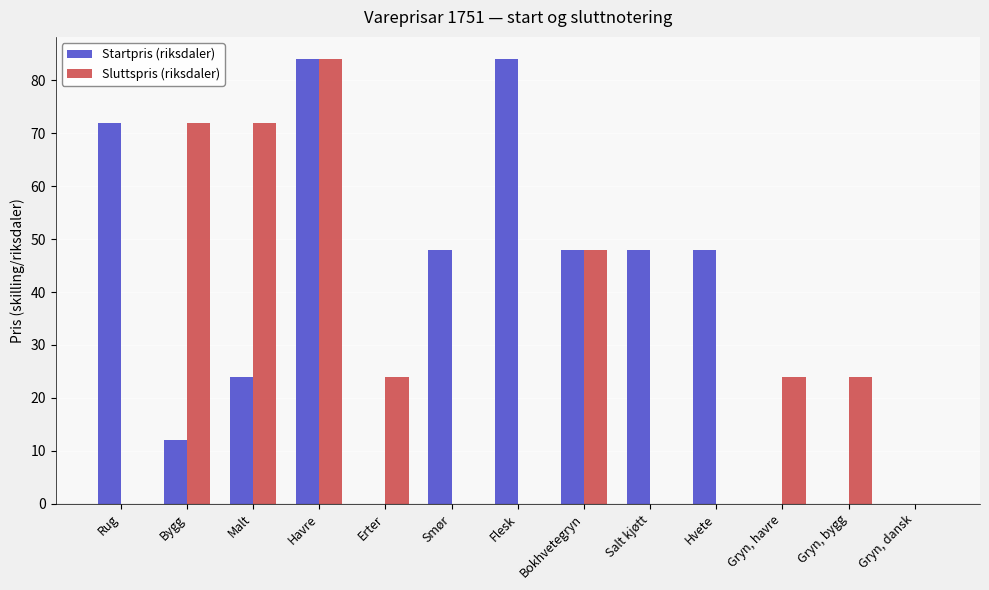

Reading right to left, what are all the values shown in this chart?

Startpris (riksdaler): 0	0	0	48	48	48	84	48	0	84	24	12	72
Sluttspris (riksdaler): 0	24	24	0	0	48	0	0	24	84	72	72	0